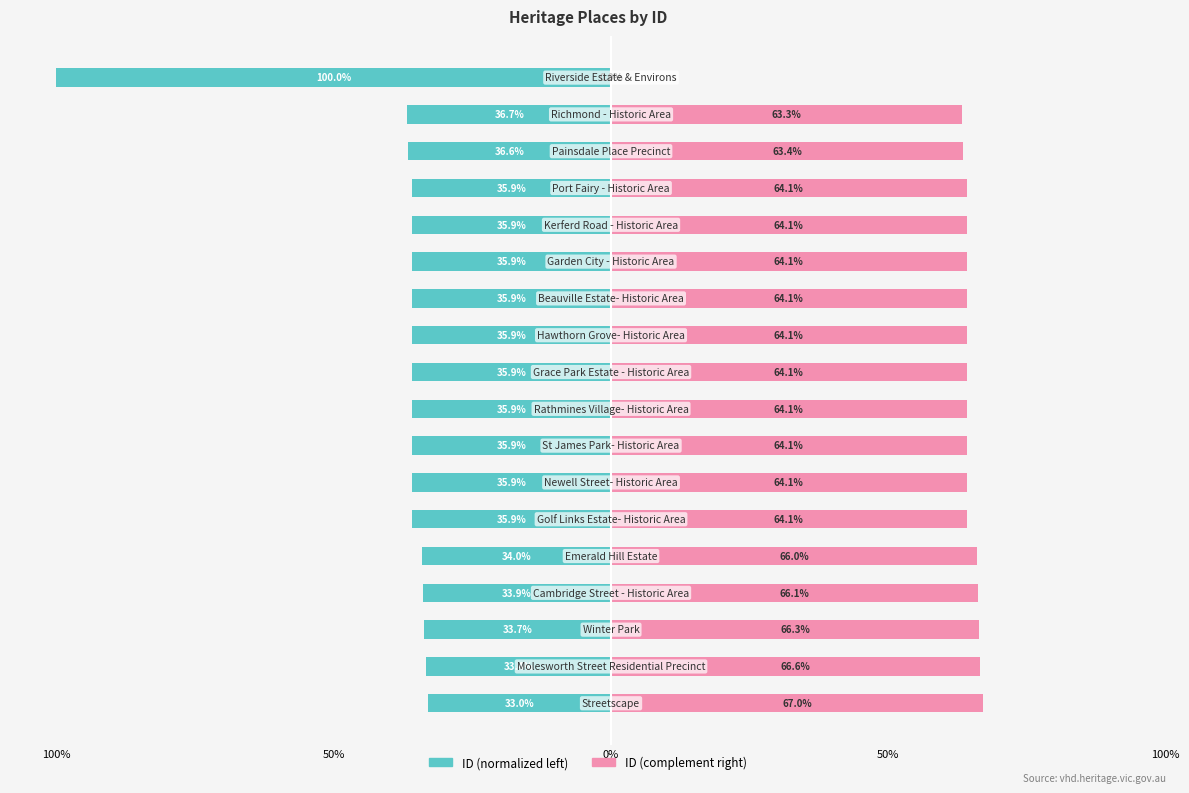

What is the value of the ID (normalized left) bar at the 18th from the left?

-100.0